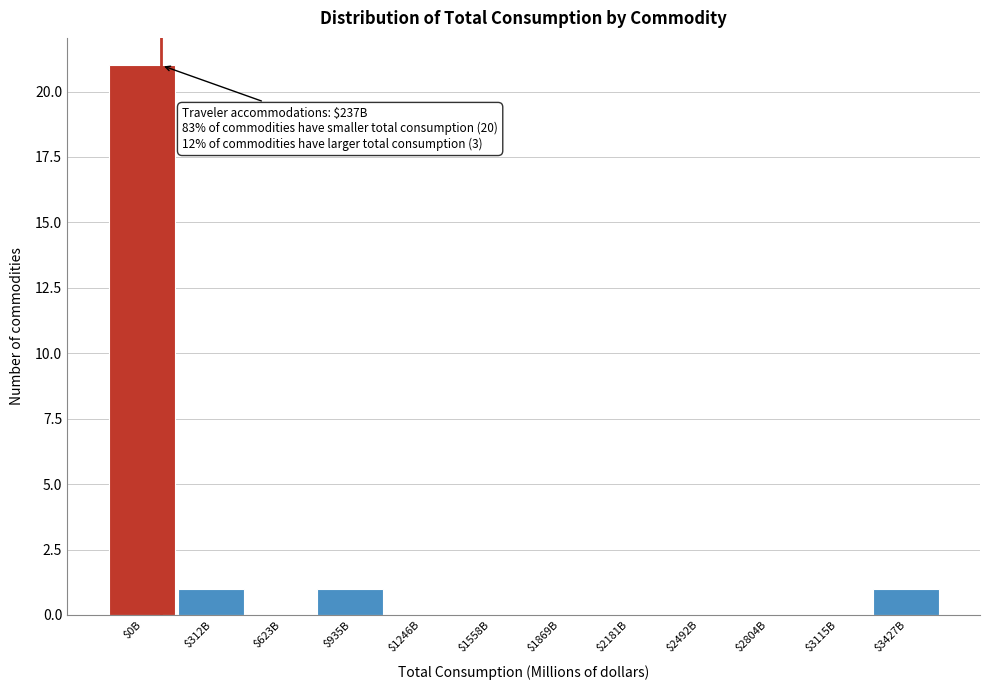

The value at $0B is 35. True or false?

False